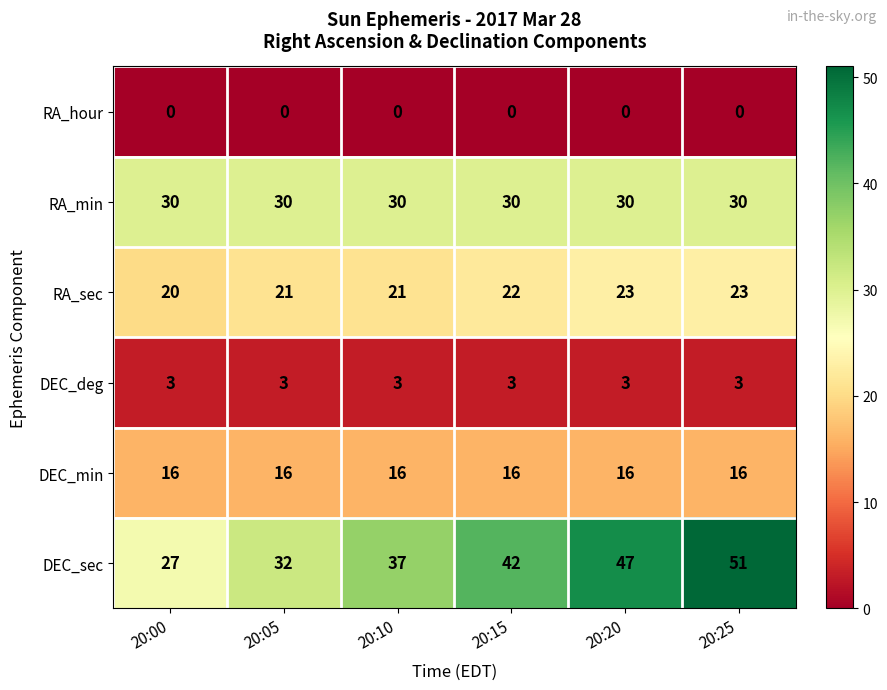

How many DEC_sec values are between 32 and 47?

4